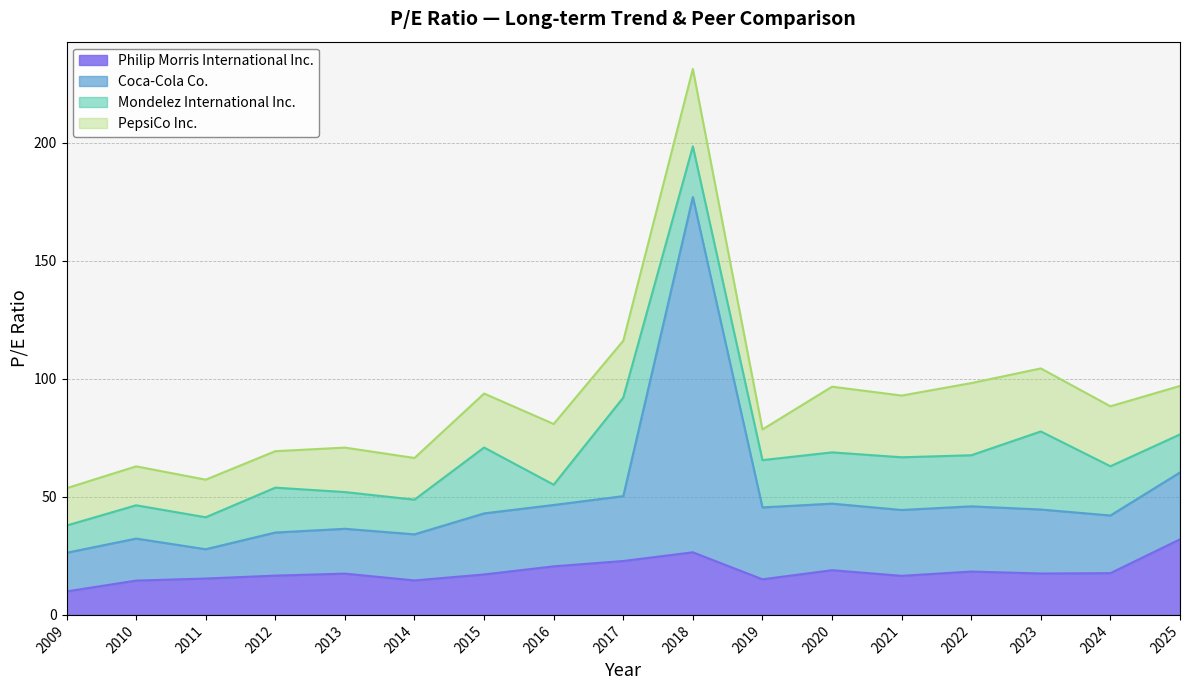

What is the highest value of the Philip Morris International Inc. series?

32.0